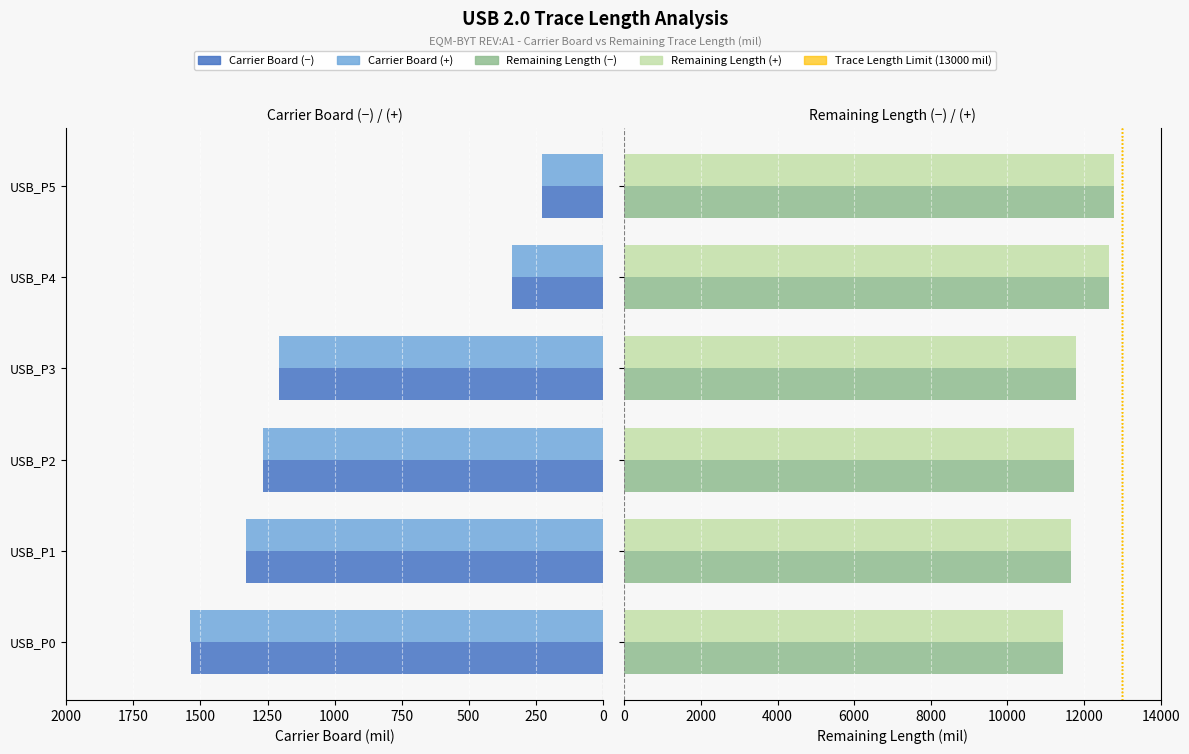

Which series has the widest spread of values?

Carrier Board (+)